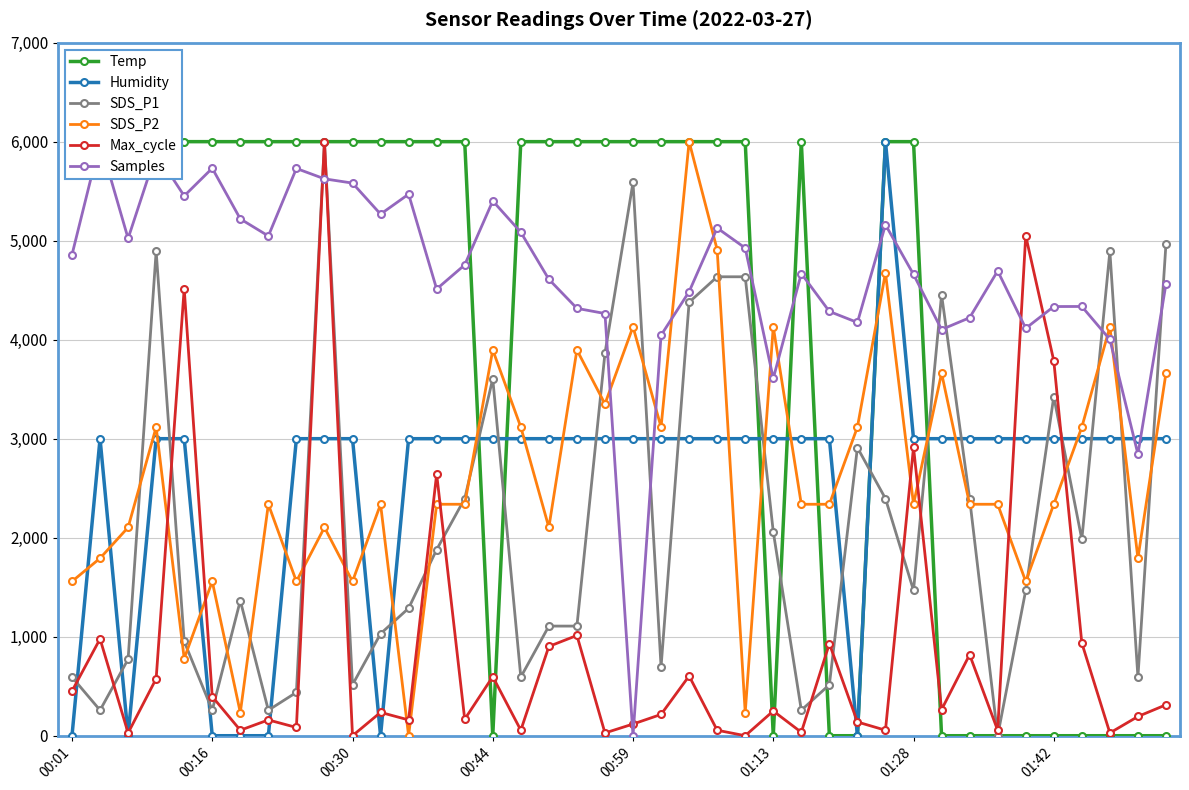

True or false: Samples and Temp intersect in this chart.

True